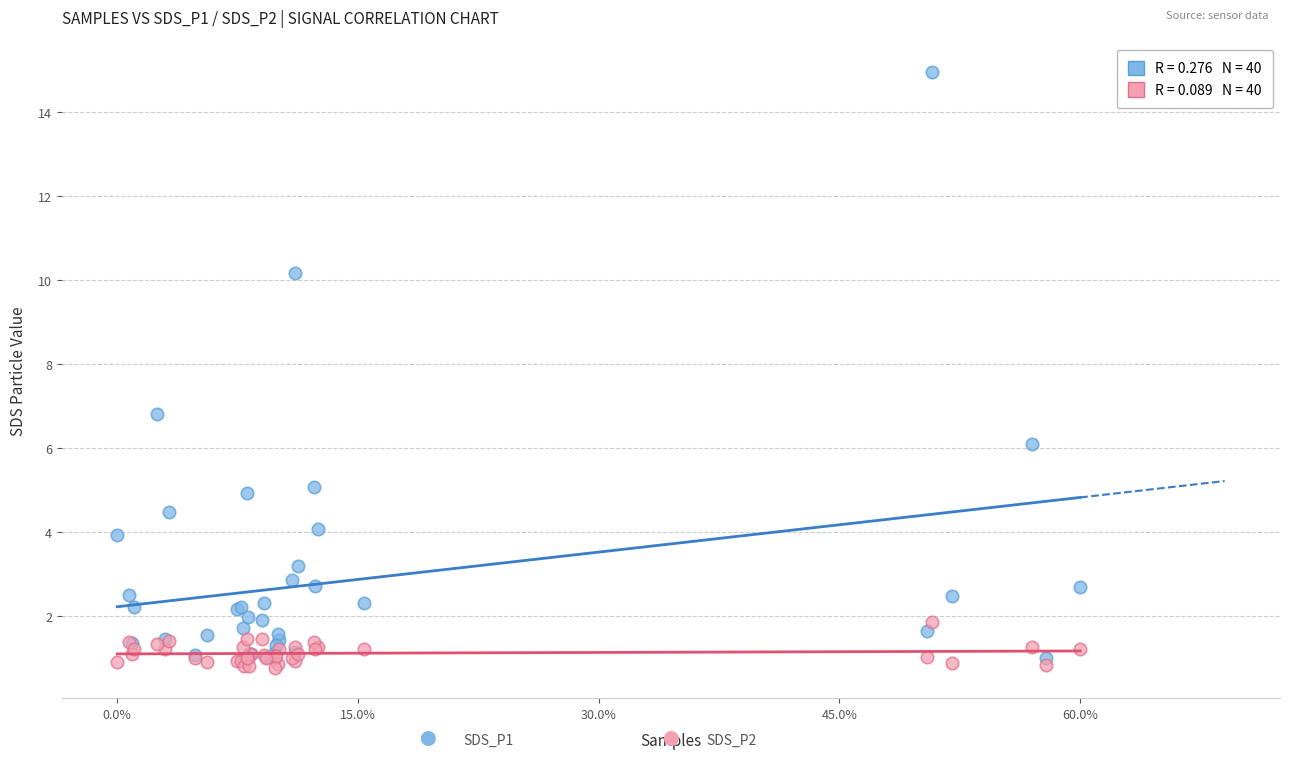

Across all series, what Y value is closest to 7?

6.8